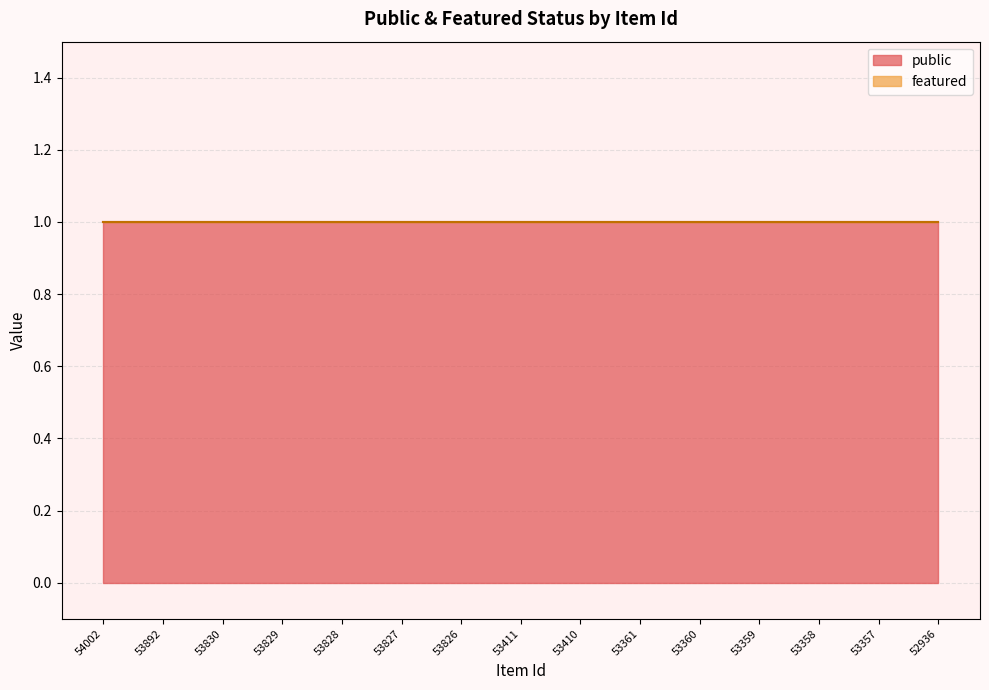

Which category has the highest value in the featured series?

54002